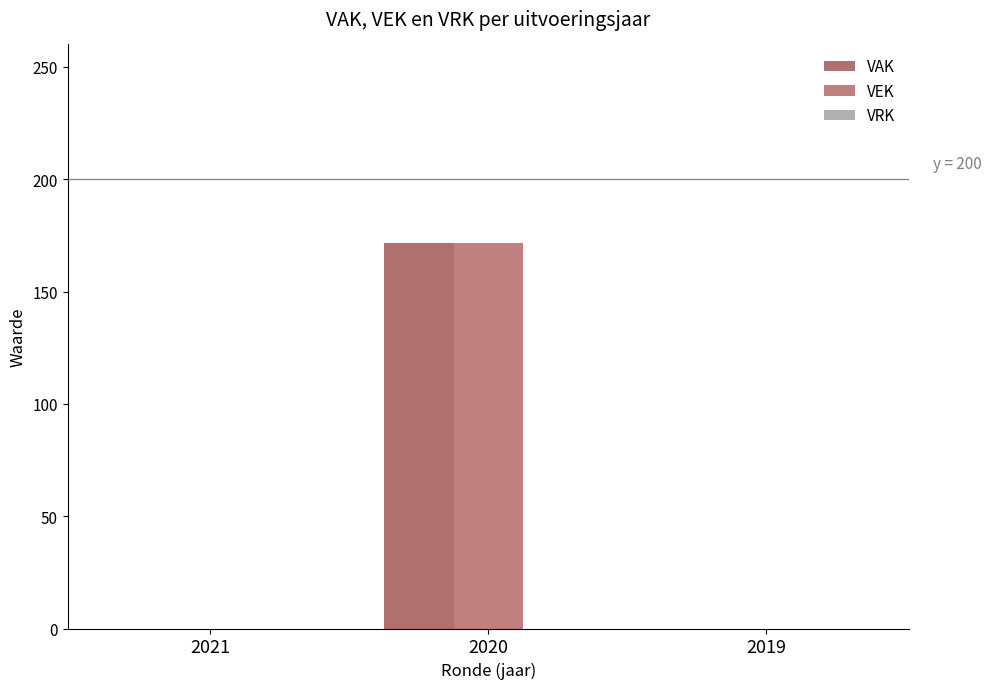

How many groups of bars are there?

3